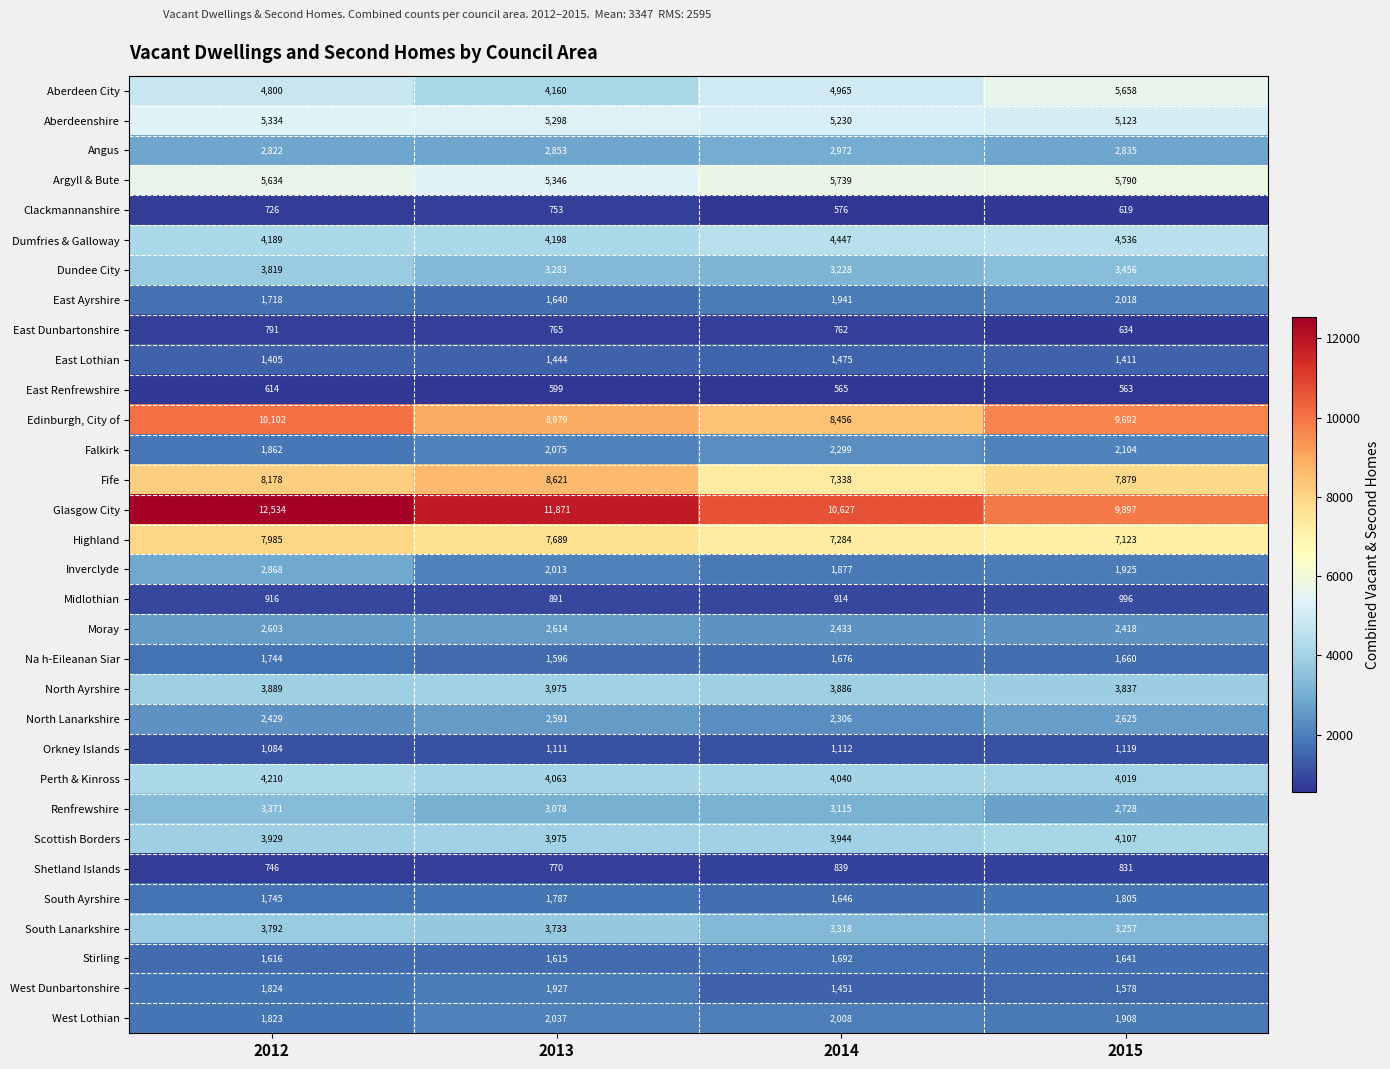

Count the number of categories in the chart.

4